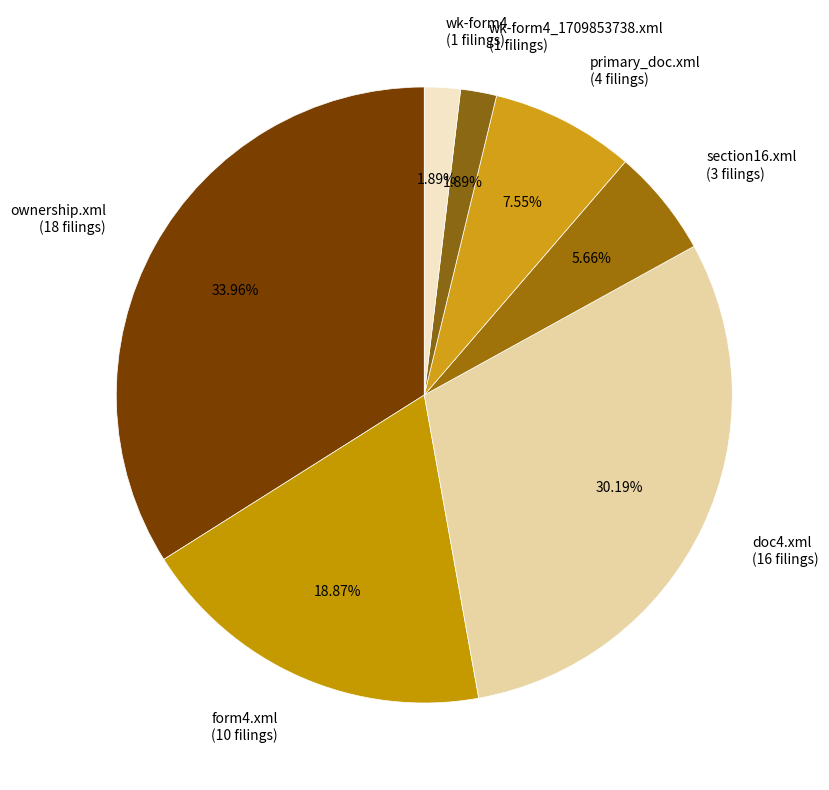

To the nearest percent, what is the combined percentage of doc4.xml and ownership.xml?

64%